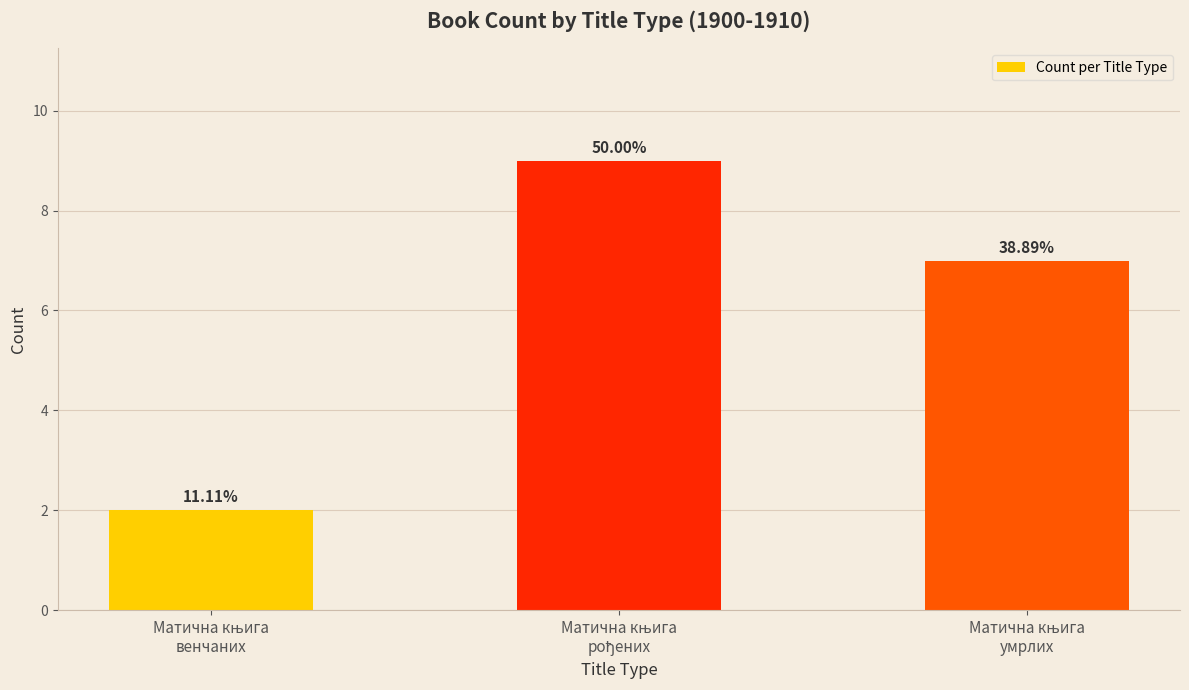

Are the bars horizontal?

No